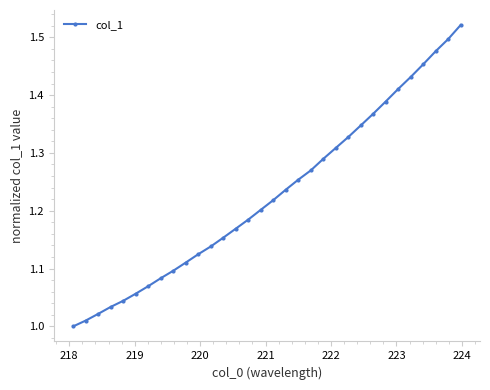

What is the sum of all values?

39.3